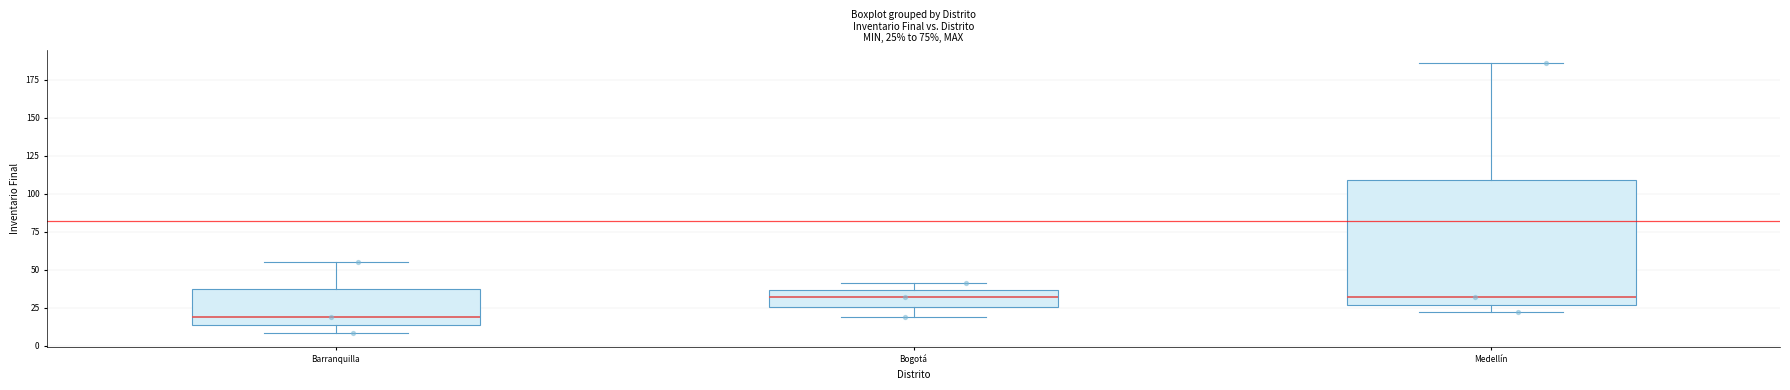

Which box is the tallest, from its lower edge to its upper edge?

Medellín